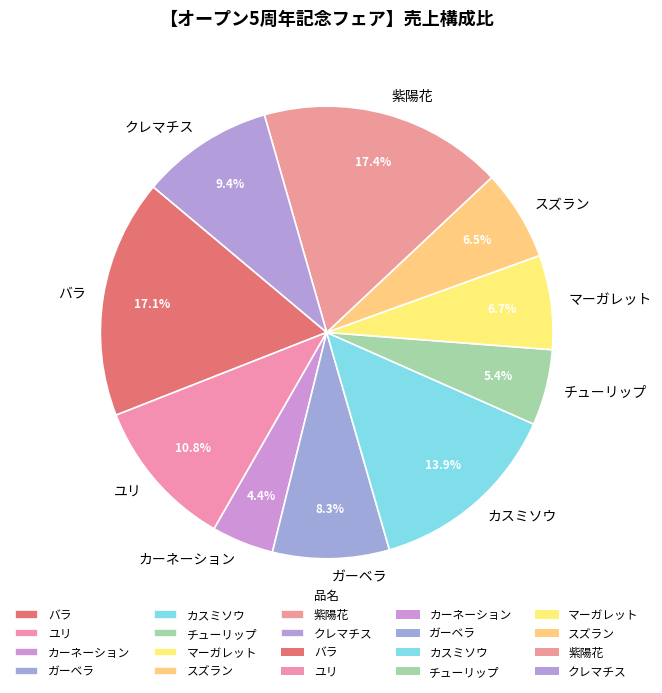

To the nearest percent, what percentage of the pie is クレマチス?

9%